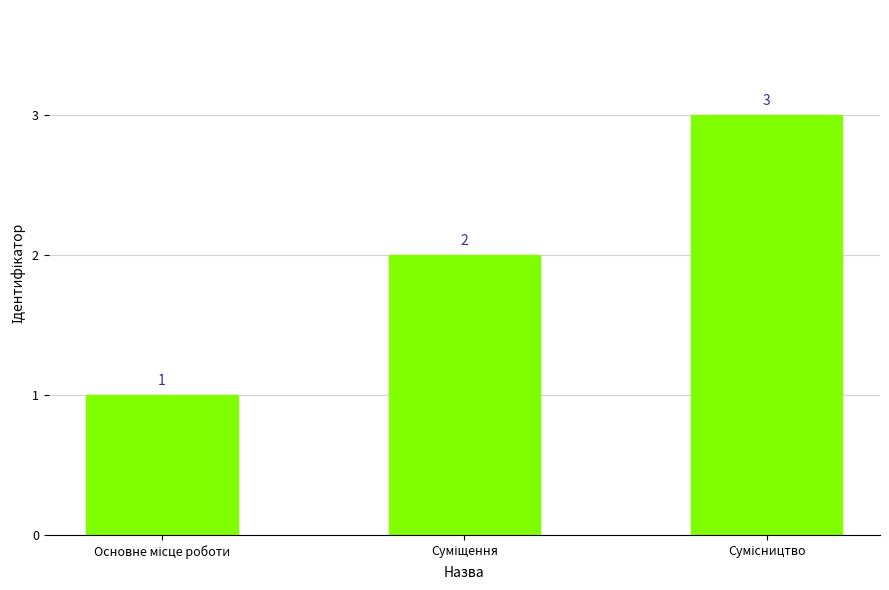

What is the maximum value shown in the chart?

3